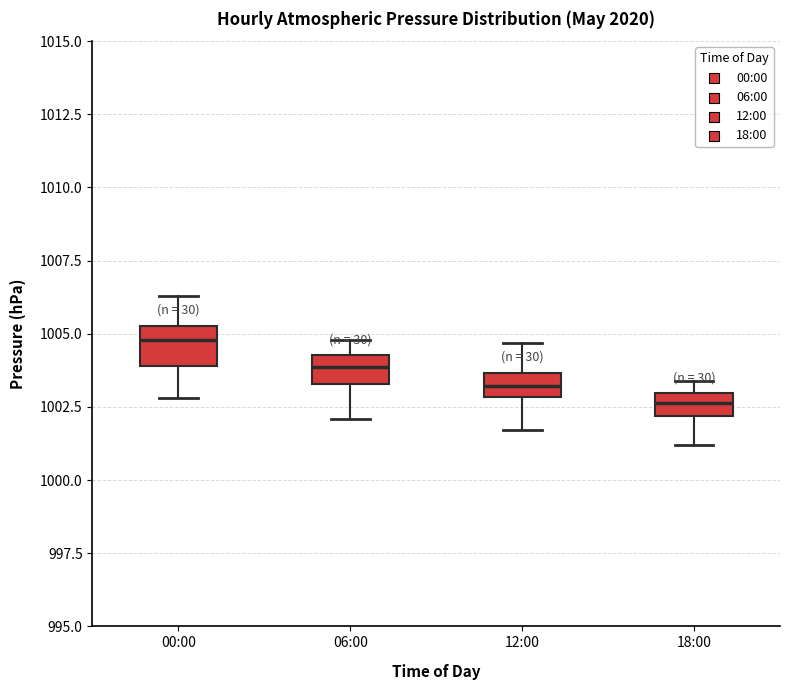

Reading left to right, read every box against the y-axis: the position of its median line, the range the box covers, and the ends of its whiskers. The values are not printed on the chart, so give them approximately, as read against the axis.

00:00: median 1005.0, box 1004.0 to 1005.5, whiskers 1003.0 to 1006.5
06:00: median 1004.0, box 1003.5 to 1004.5, whiskers 1002.0 to 1005.0
12:00: median 1003.0 (inside the box), box 1003.0 to 1003.5, whiskers 1001.5 to 1004.5
18:00: median 1002.5, box 1002.0 to 1003.0, whiskers 1001.0 to 1003.5